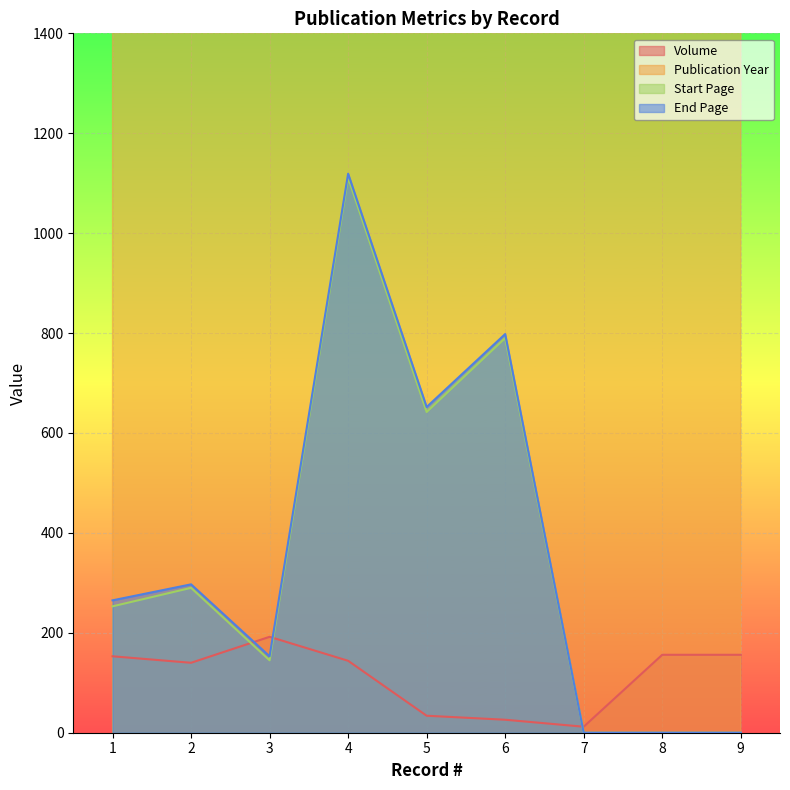

At which label is Volume closest to 102?

2